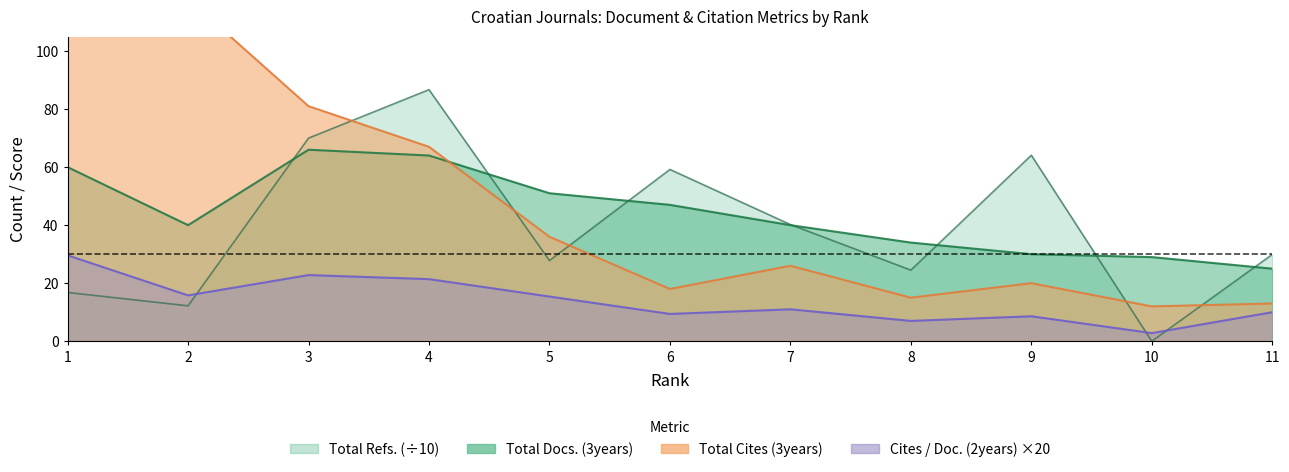

How many categories are shown in the chart?

11